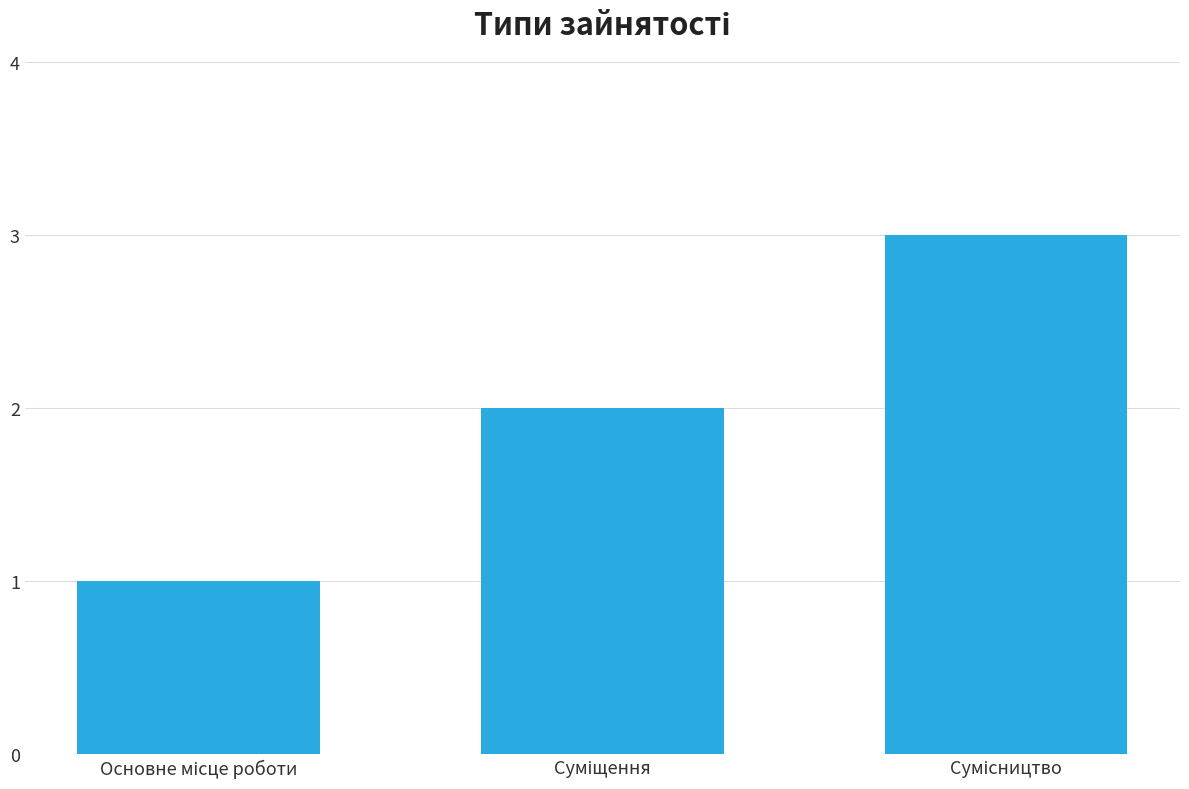

What is the maximum value shown in the chart?

3